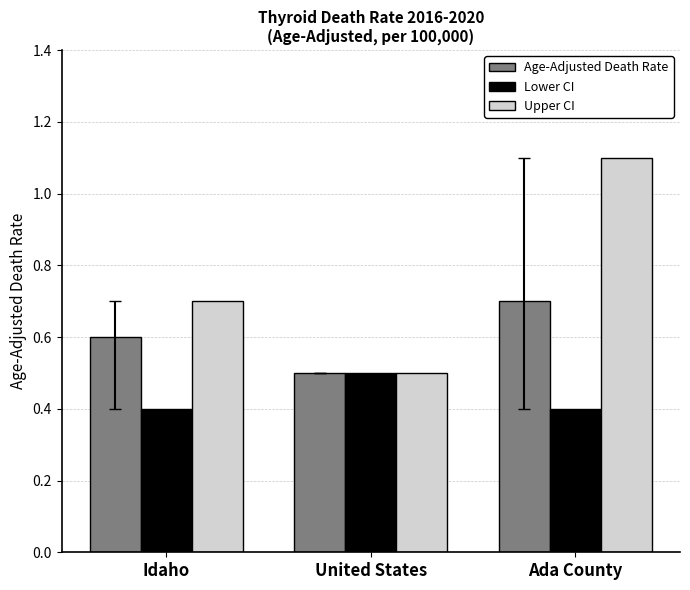

Is it true that Age-Adjusted Death Rate equals 0.3 at United States?

False